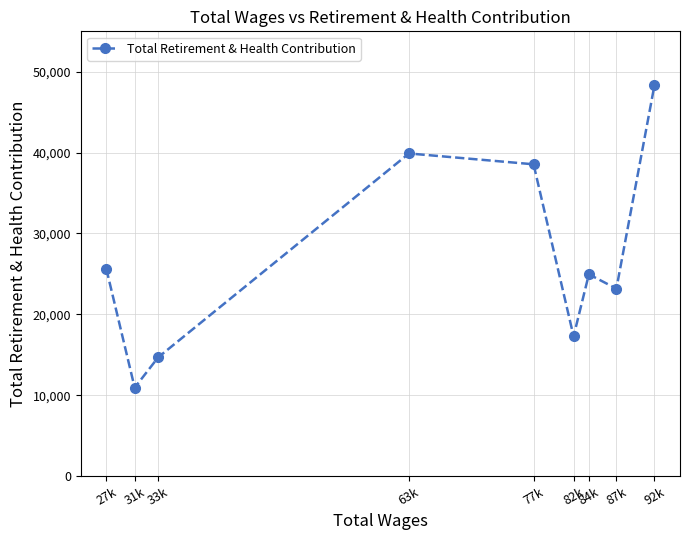

Reading left to right, what are all the values shown in this chart?

25618	10928	14679	39896	38555	17279	24949	23177	48324